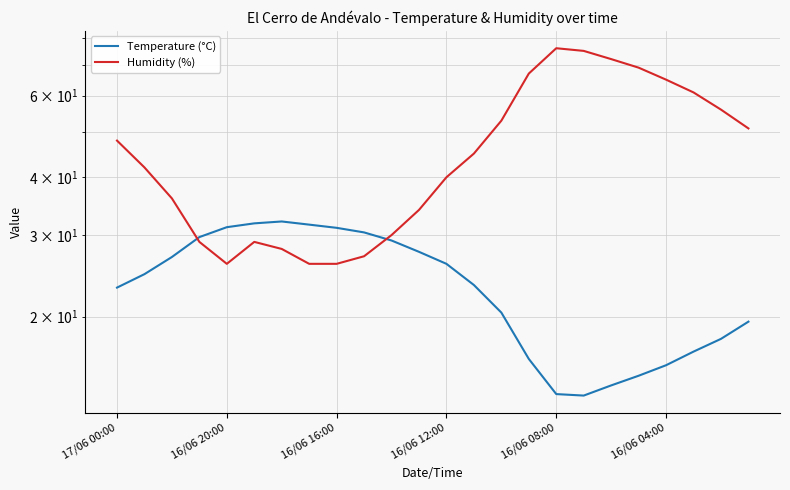

Where is the first local maximum for Temperature (°C)?

6